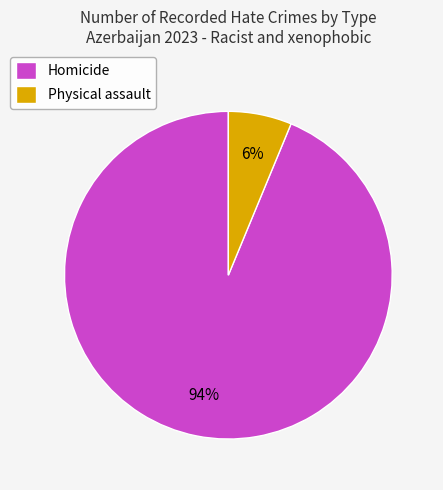

The Homicide slice represents 94% of the pie. True or false?

True